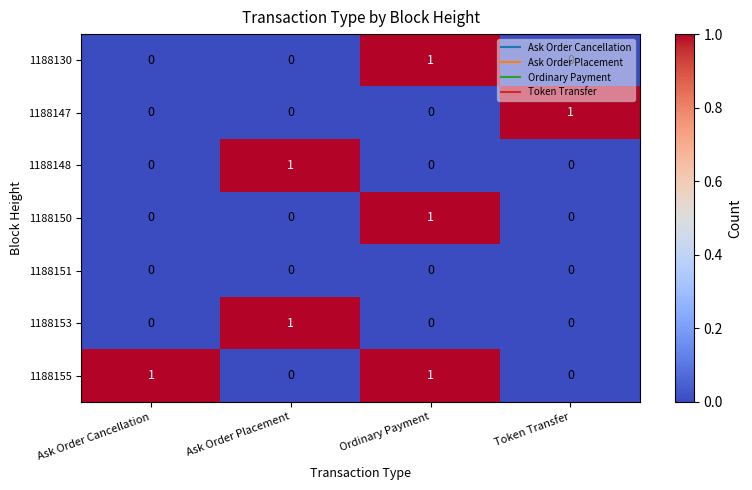

Which category has the highest value in the 1188148 series?

Ask Order Placement